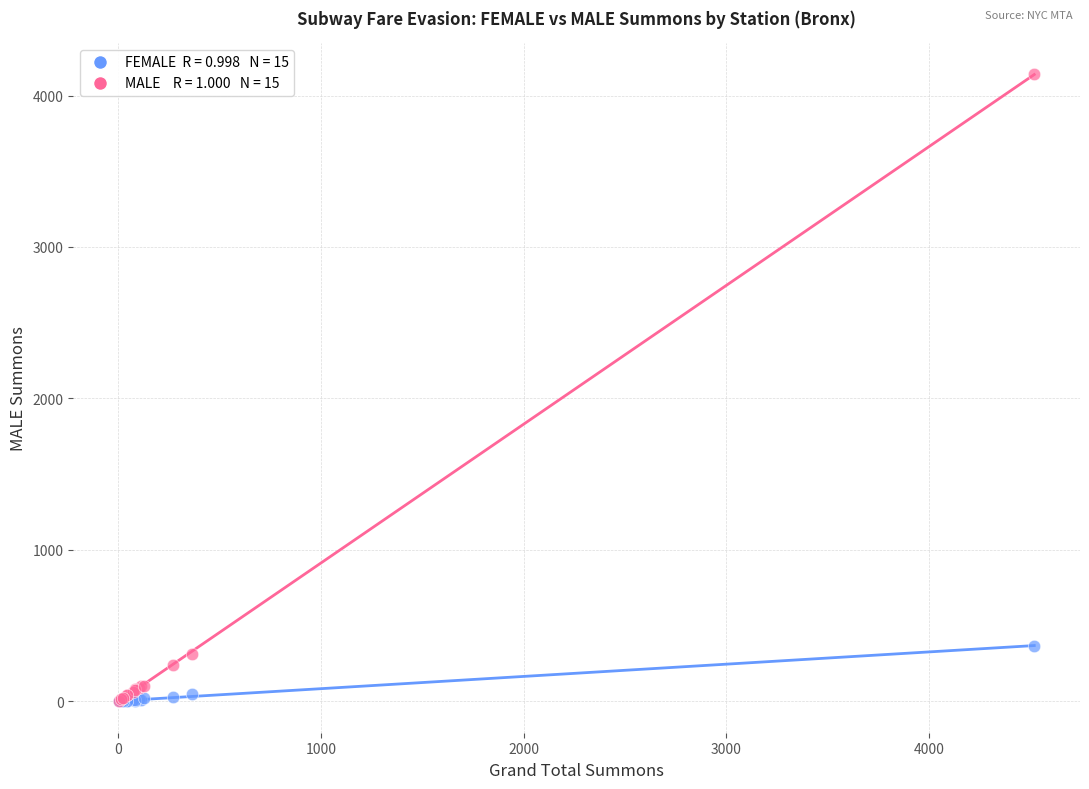

Across all series, what Y value is closest to 2070?

367